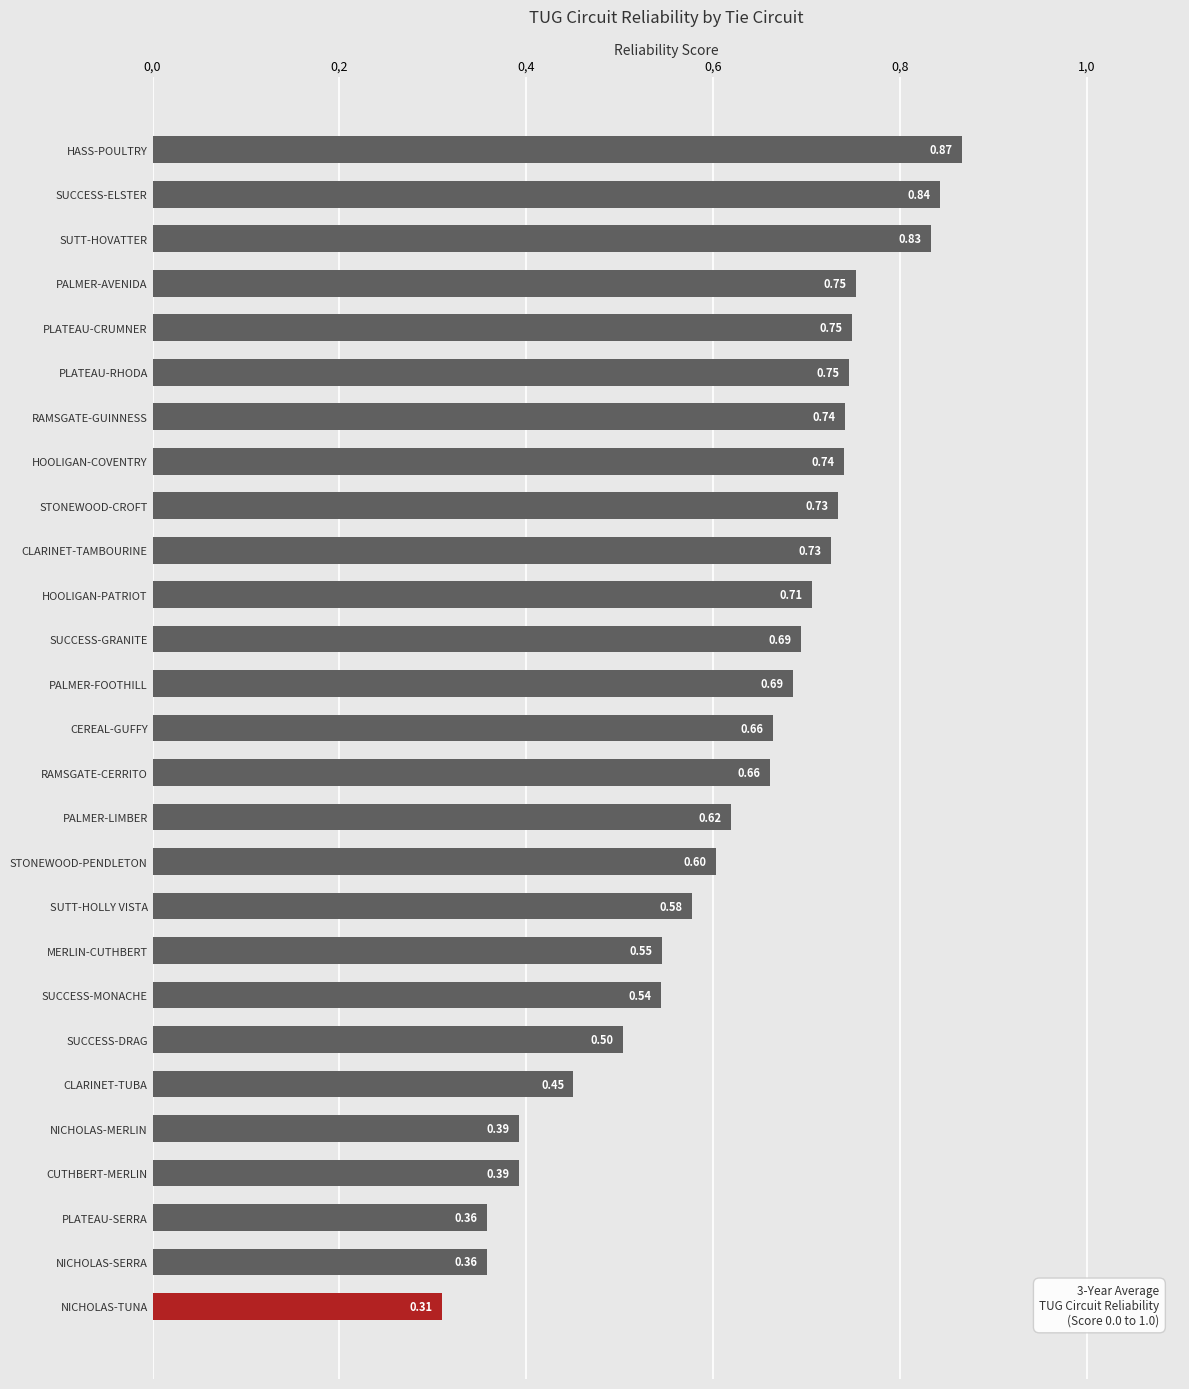

Are the bars grouped side by side (vs. stacked)?

No